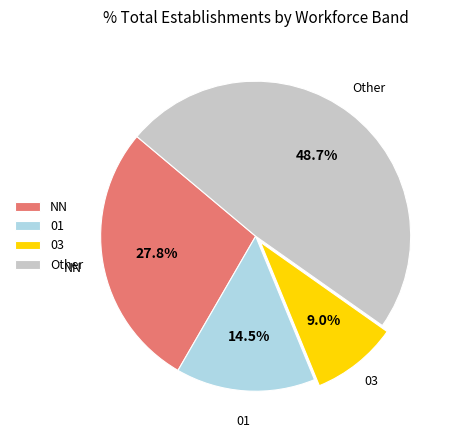

Is it true that NN is 28% of the pie?

True